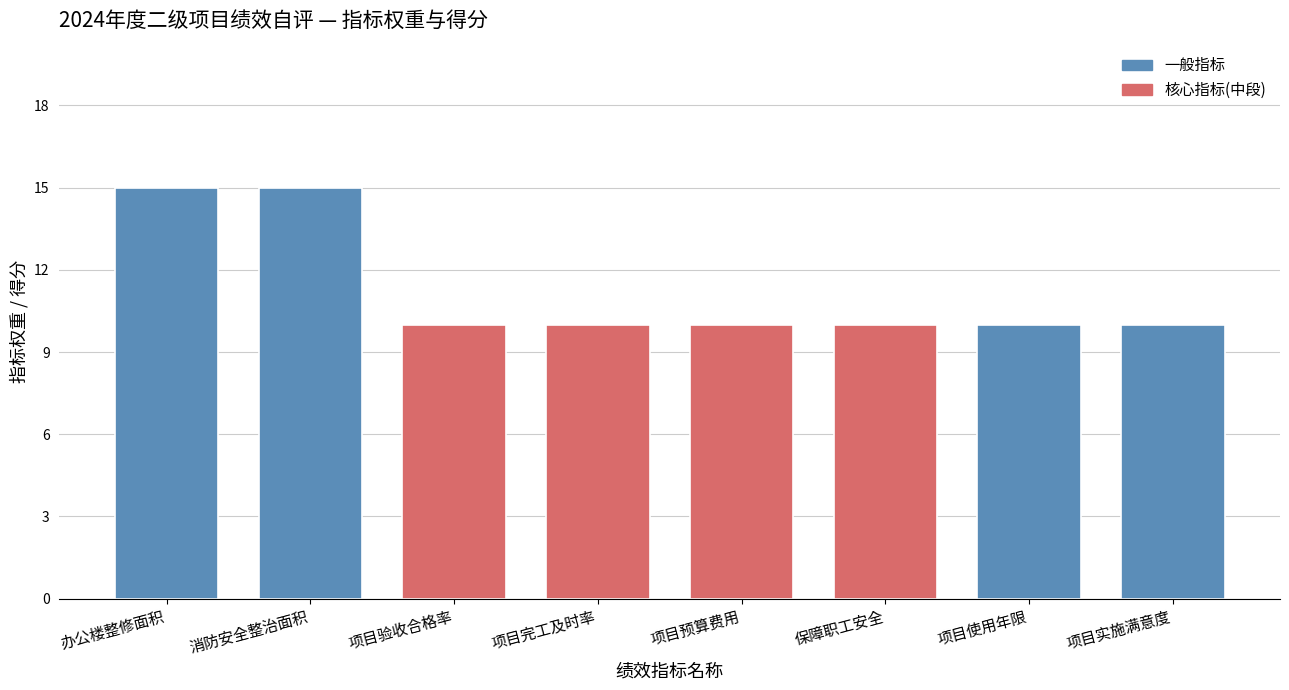

Reading left to right, list all the values displayed in this chart.

15	15	10	10	10	10	10	10